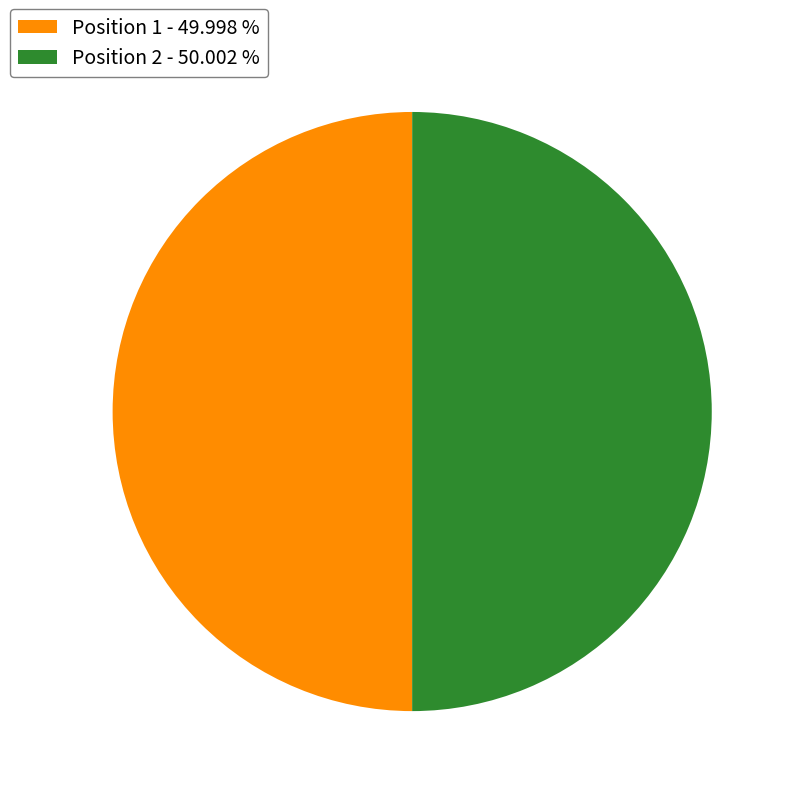

Is the sum of Position 2 - 50.002 % and Position 1 - 49.998 % greater than half?

Yes